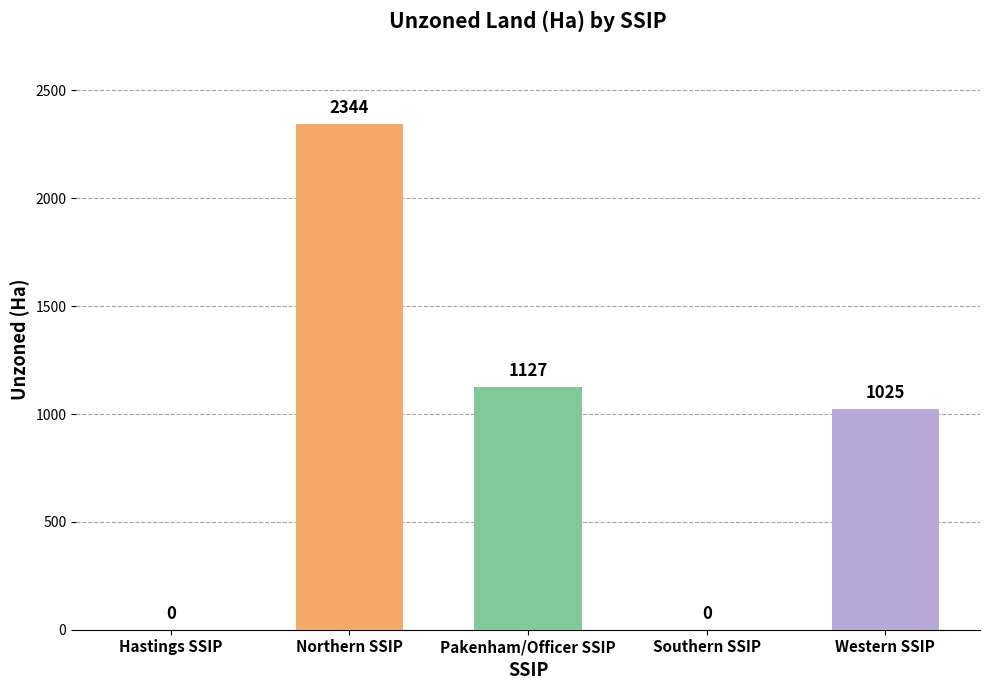

The value at Pakenham/Officer SSIP is 1749. True or false?

False